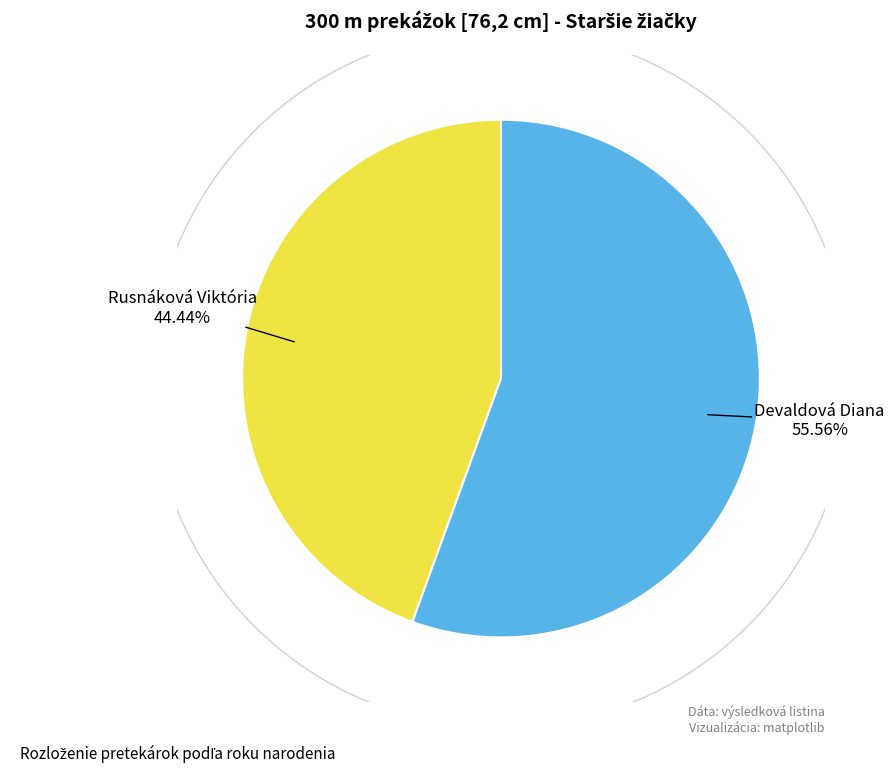

Which slice is the largest?

Devaldová Diana